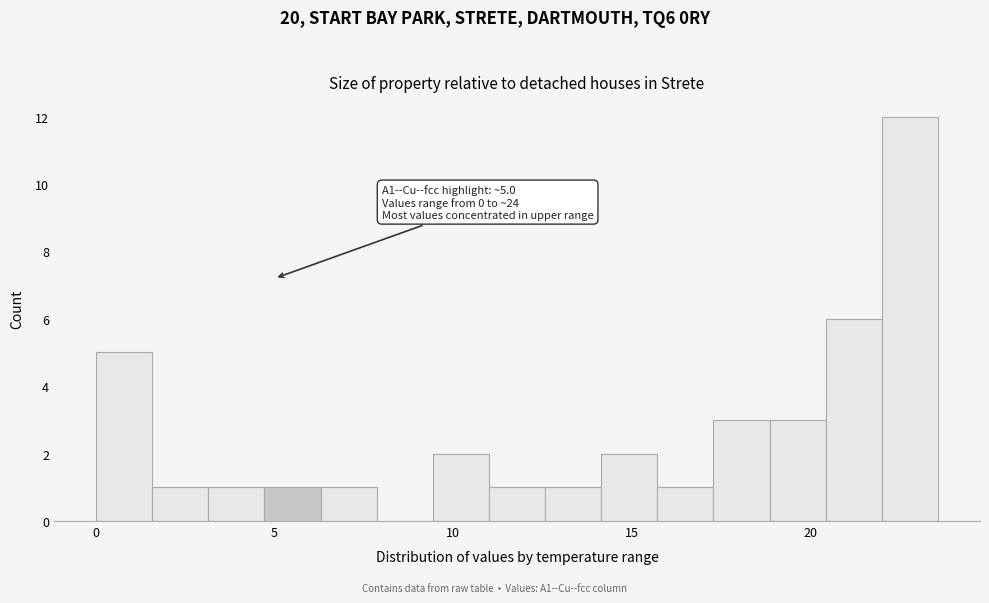

Around what value on the x-axis is the tallest bar? Give the approximate position of its centre, as read against the axis.

23.0